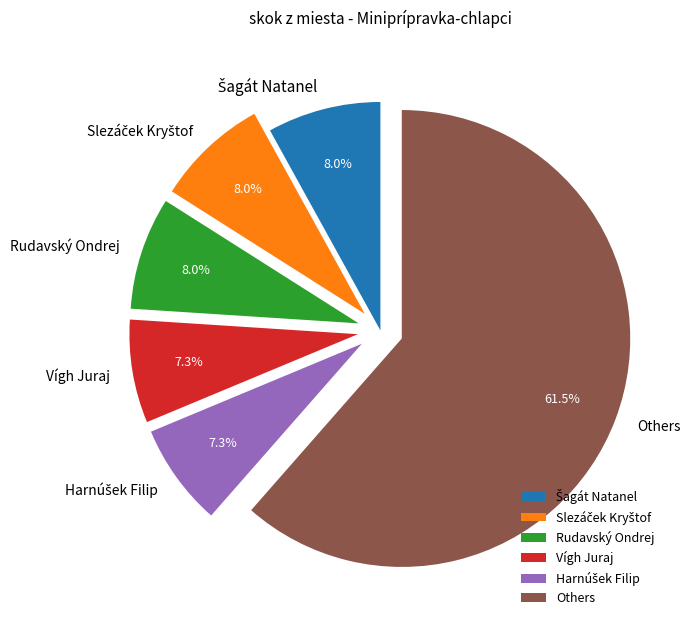

Count the number of slices in the pie.

6